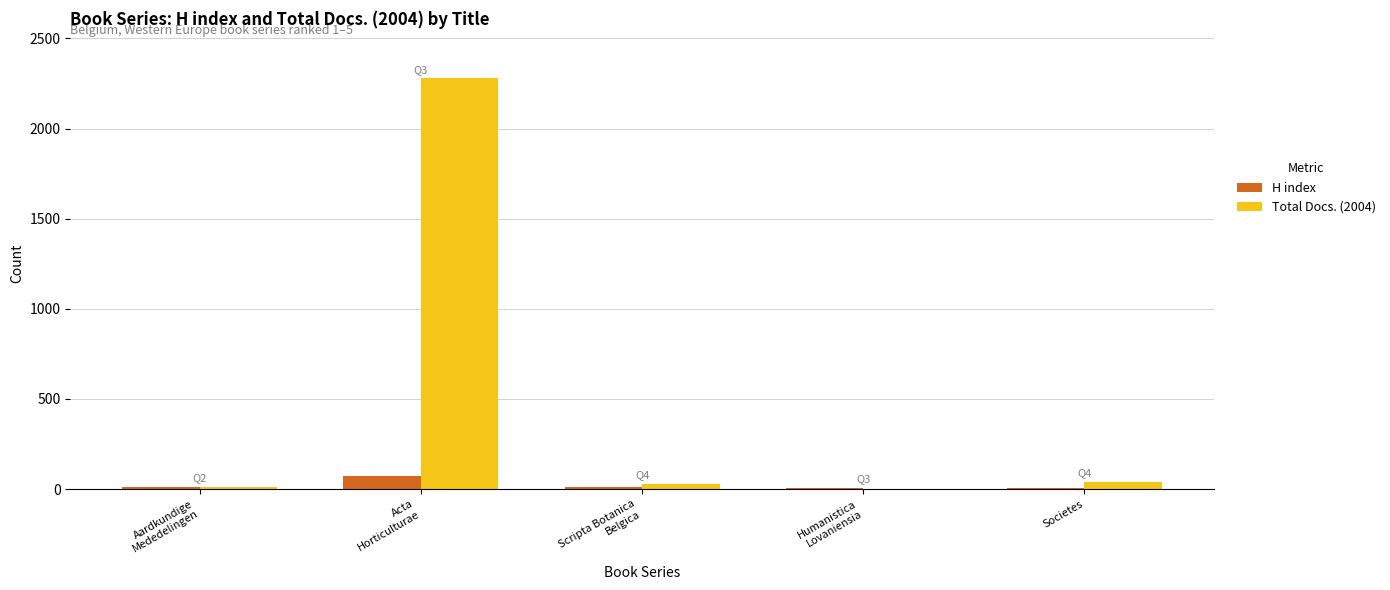

What is the sum of all Total Docs. (2004) values?

2354